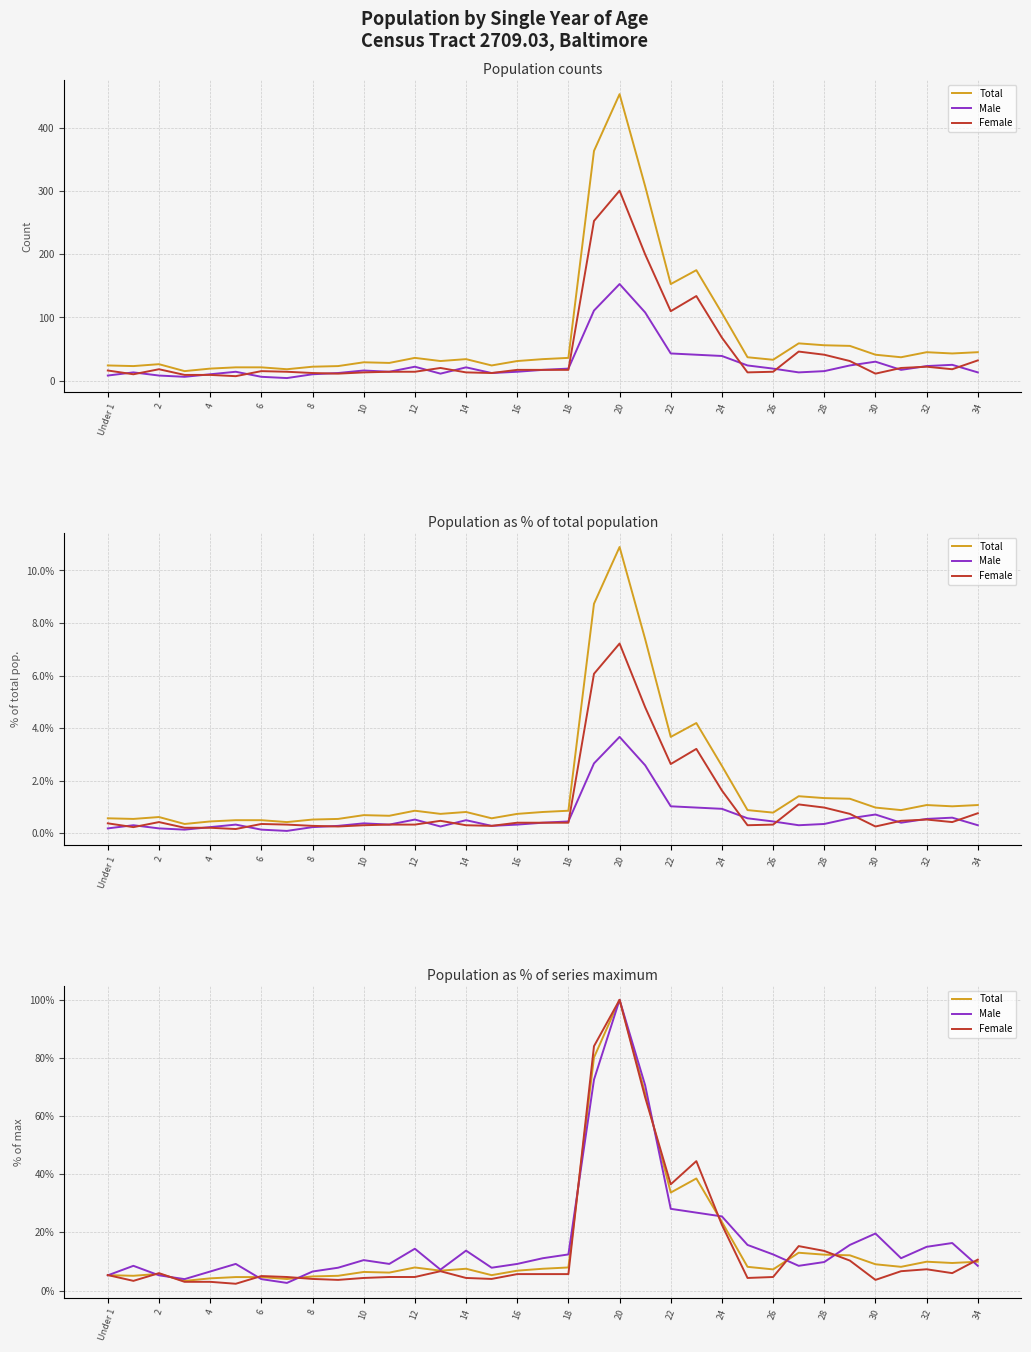

Count the number of data series in this chart.

3